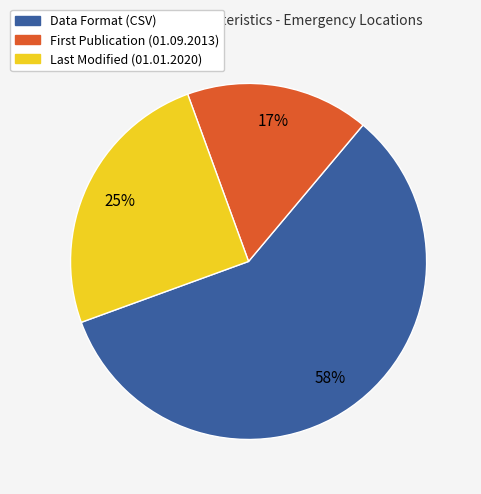

Does any single category account for the majority?

Yes